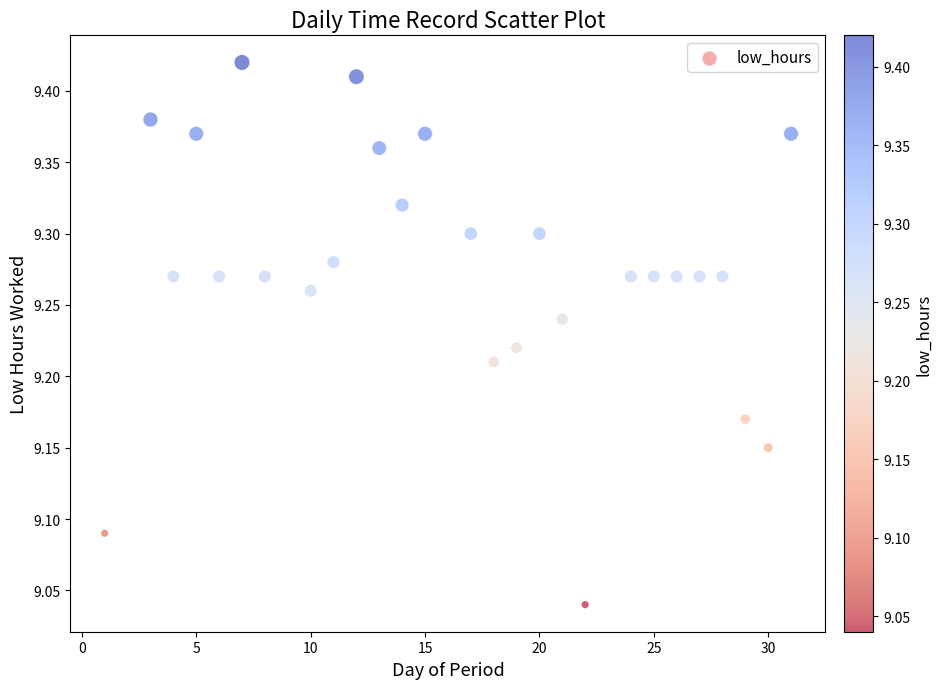

What is the range of X values (max minus min)?

30.0